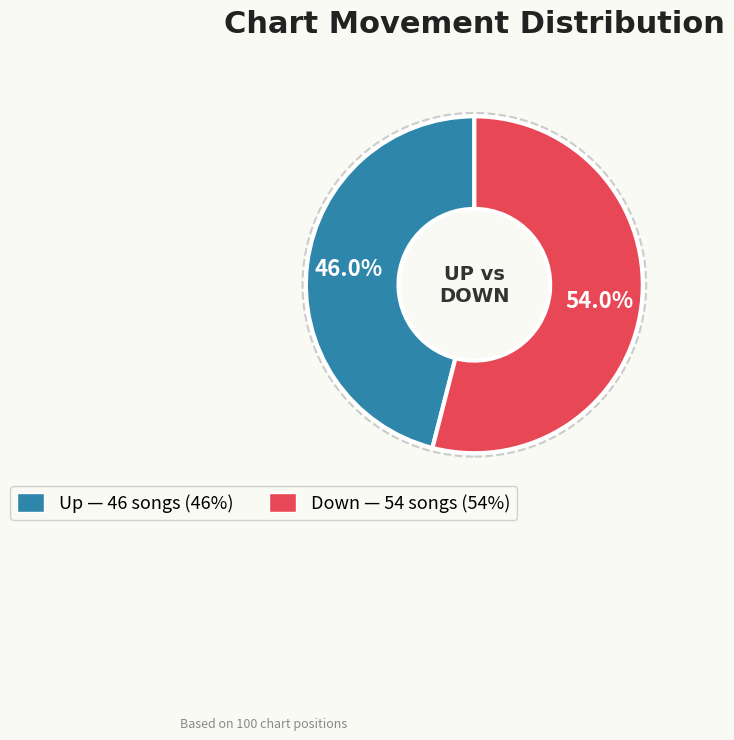

Does any single category account for the majority?

Yes